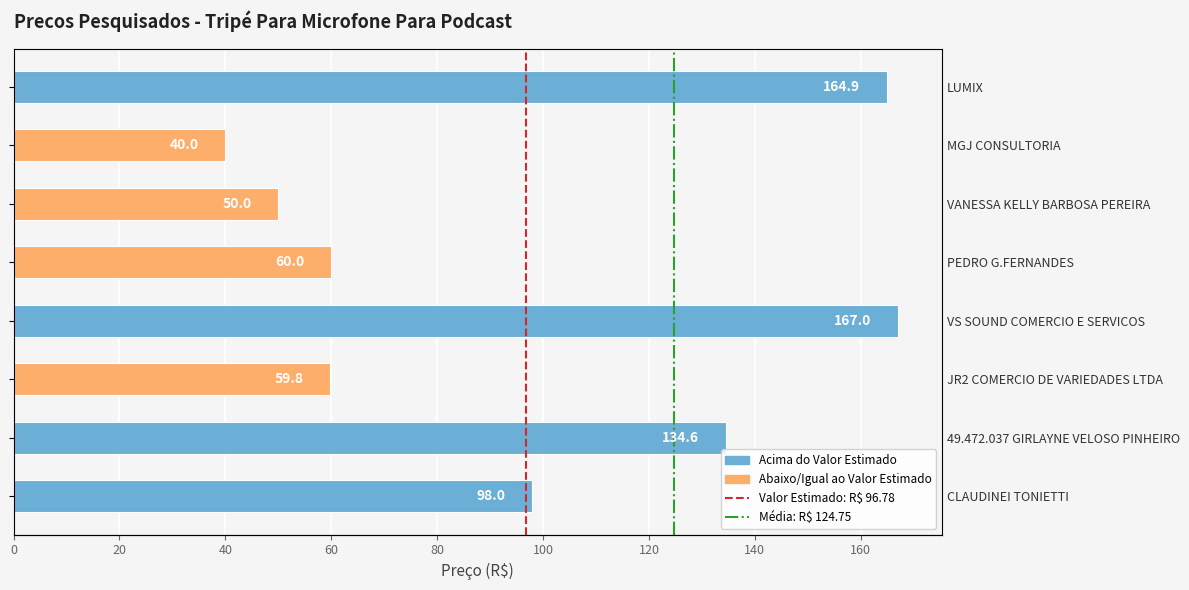

What is the label of the 4th bar from the right?

PEDRO G.FERNANDES